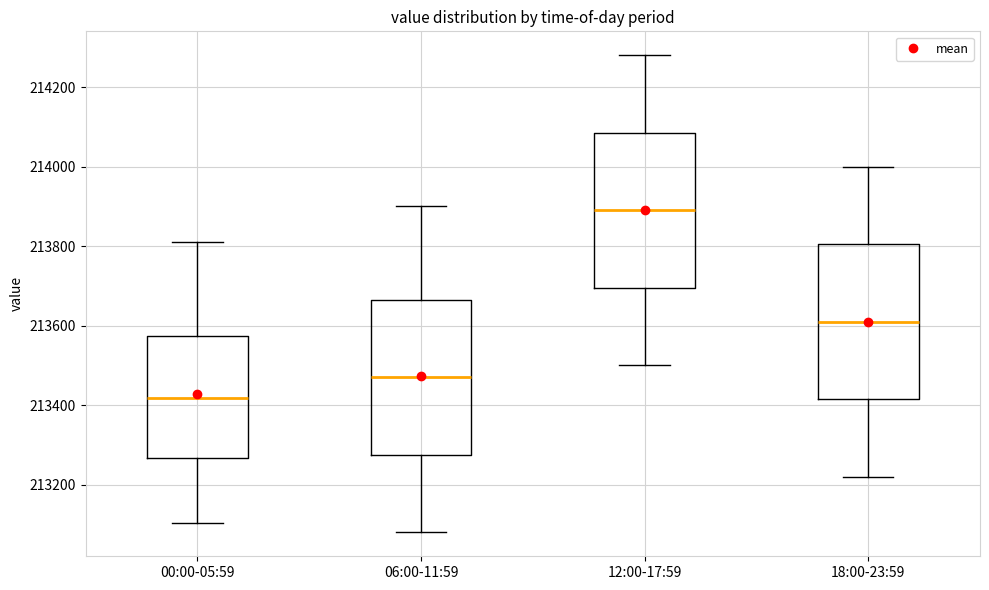

Where does the upper whisker of the box for 12:00-17:59 end on the y-axis? The values are not printed on the chart, so give them approximately, as read against the axis.

214280